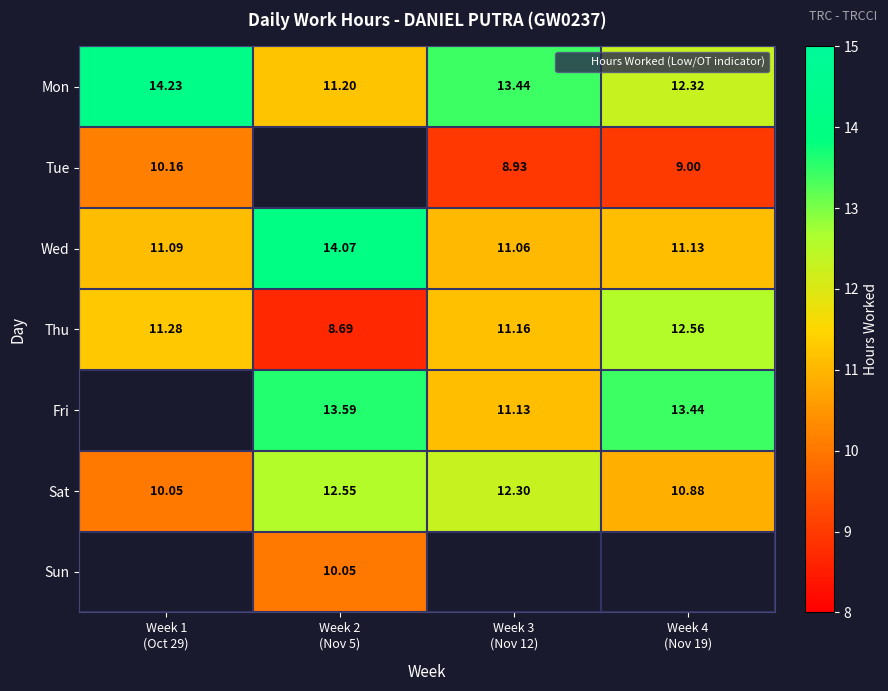

What is the difference between the highest and lowest values at Week 1
(Oct 29)?

4.2